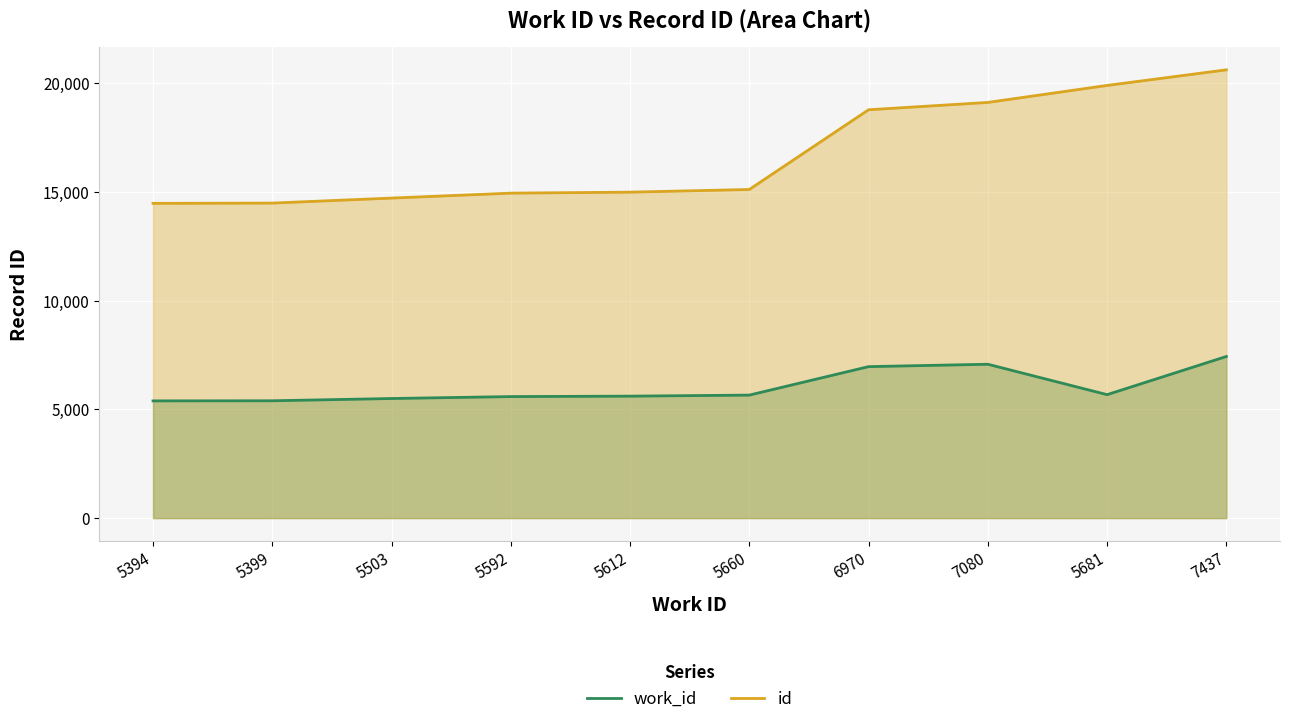

The id series shows 26634 at 5660. True or false?

False